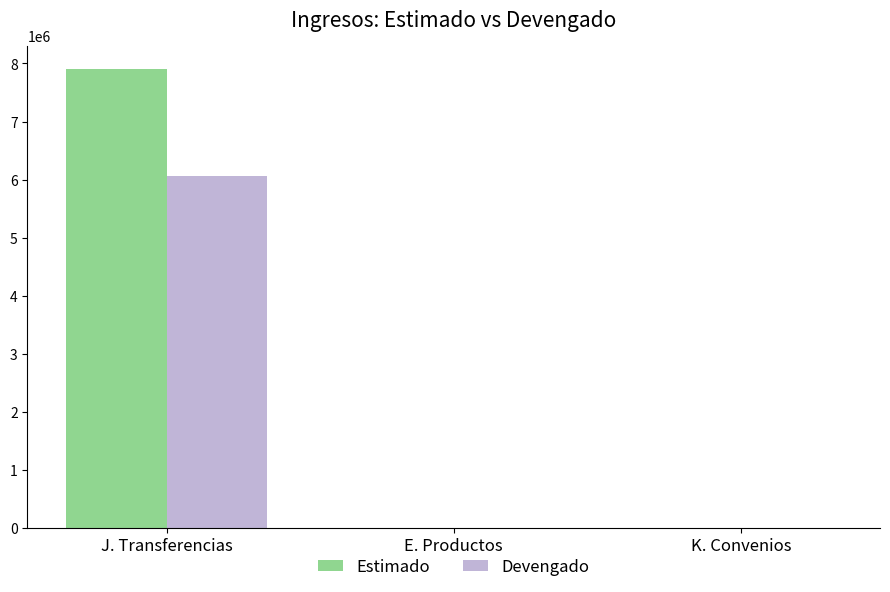

At which category is the sum across all series the highest?

J. Transferencias